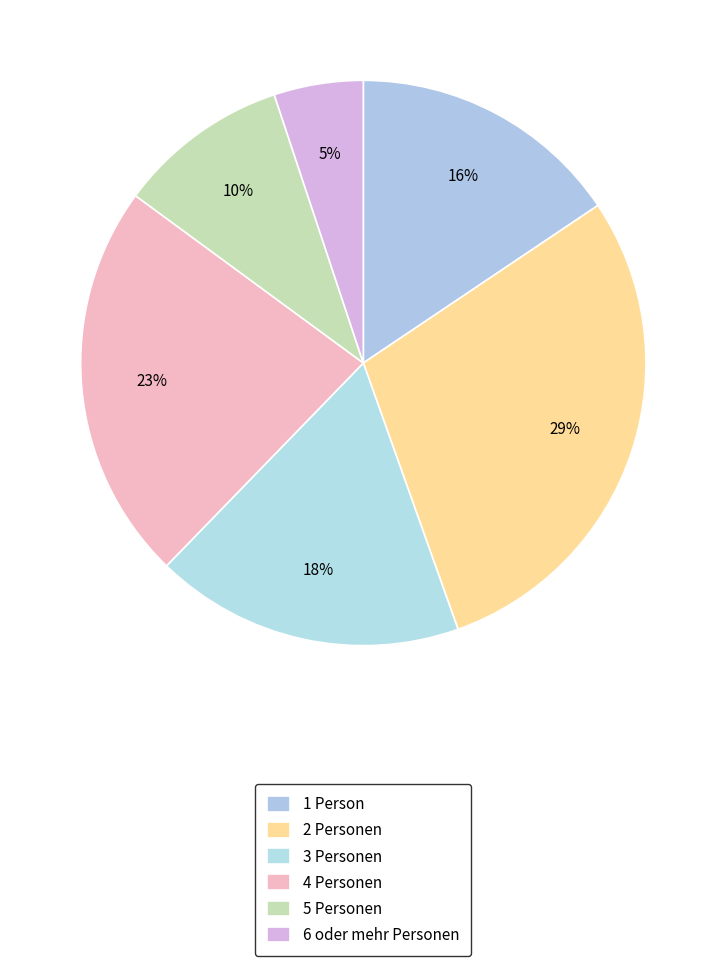

Is there any slice that represents more than half of the pie?

No